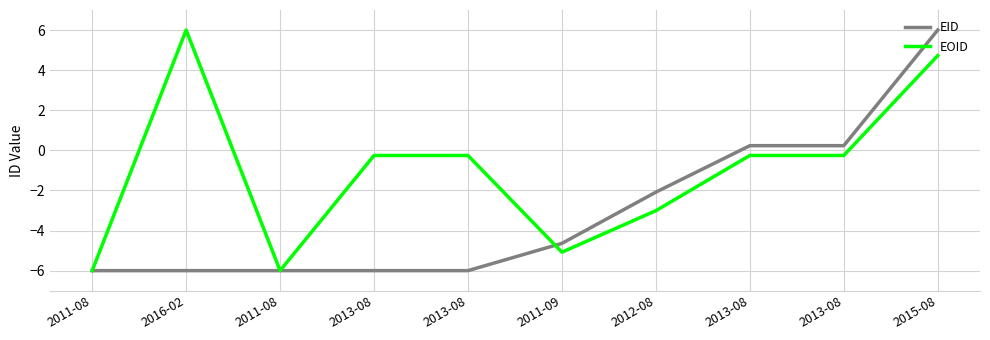

At 2013-08, list the series in order from largest to smallest.

EOID, EID